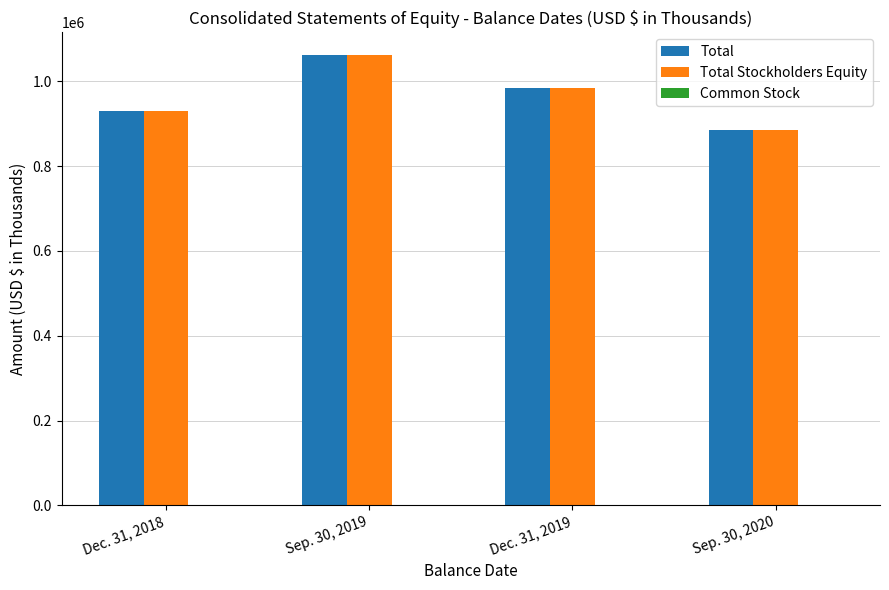

What is the highest value of the Total Stockholders Equity series?

1062126